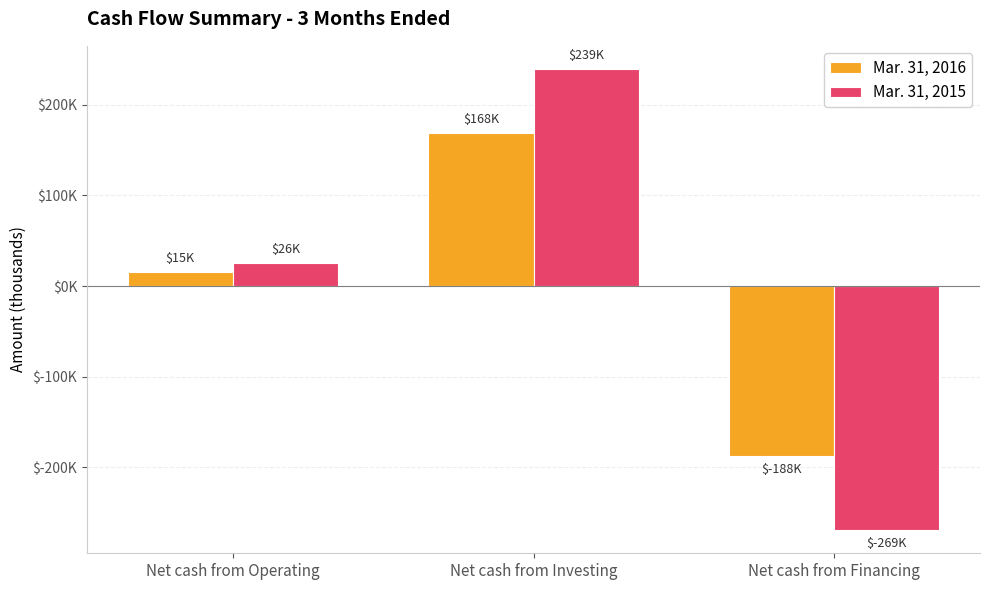

What are all the series names shown in the legend?

Mar. 31, 2016, Mar. 31, 2015